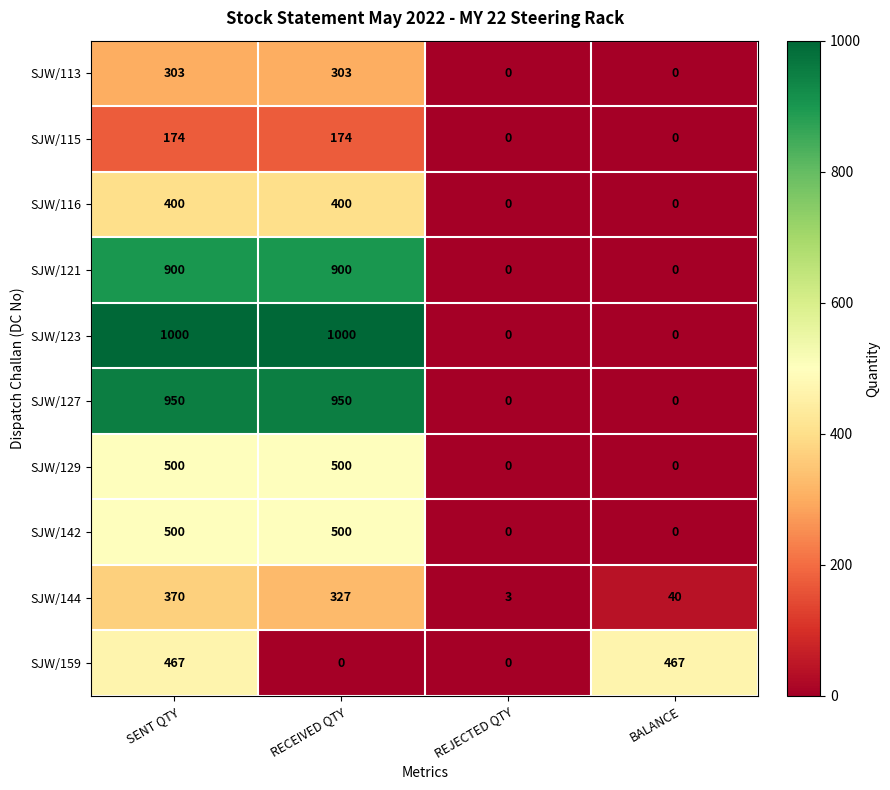

What is the sum of the SJW/113 values at RECEIVED QTY and REJECTED QTY?

303